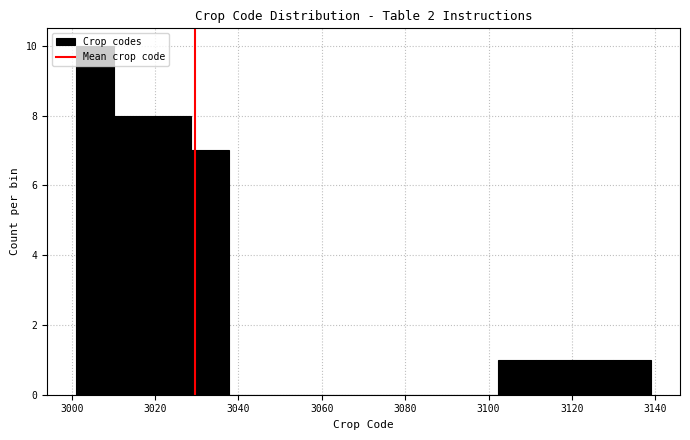

Reading left to right, list every bar in this chart as the range it spans on the x-axis followed by its height. Neither the bar edges nor the heights are printed on the chart, so give them approximately, as read against the axes.

3001.0 to 3010.2: 10
3010.2 to 3019.4: 8
3019.4 to 3028.6: 8
3028.6 to 3037.8: 7
3037.8 to 3047.0: 0
3047.0 to 3056.2: 0
3056.2 to 3065.4: 0
3065.4 to 3074.6: 0
3074.6 to 3083.8: 0
3083.8 to 3093.0: 0
3093.0 to 3102.2: 0
3102.2 to 3111.4: 1
3111.4 to 3120.6: 1
3120.6 to 3129.8: 1
3129.8 to 3139.0: 1